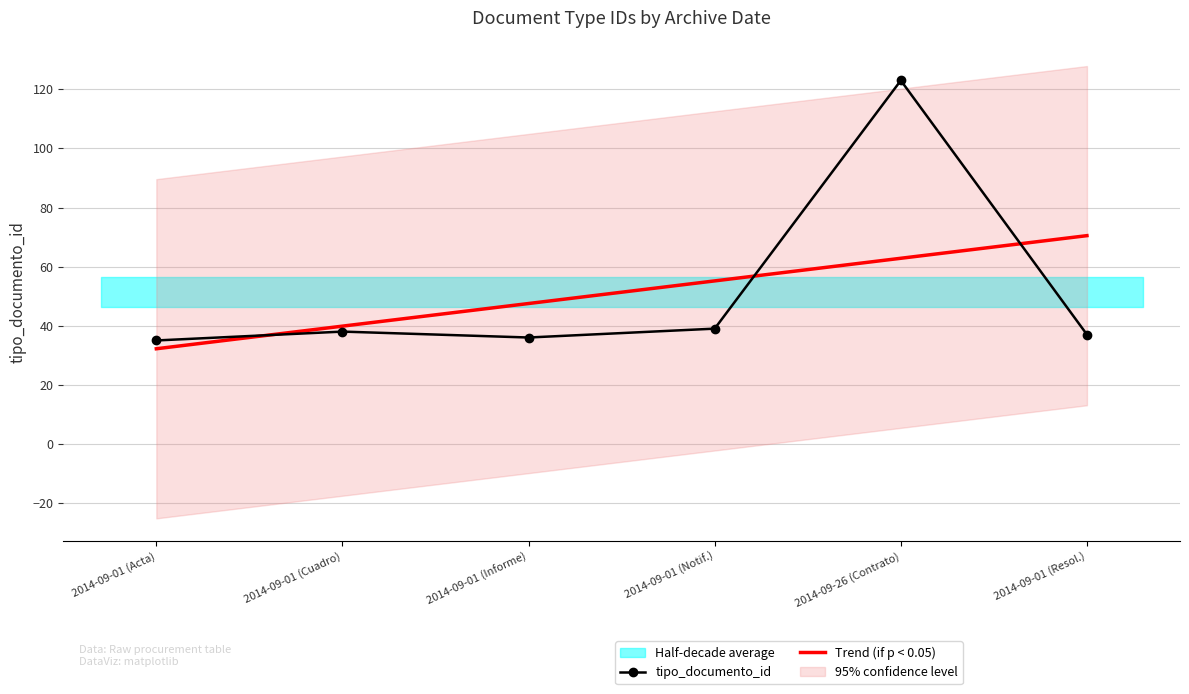

At which label does Trend (if p < 0.05) first exceed 55?

2014-09-01 (Notif.)